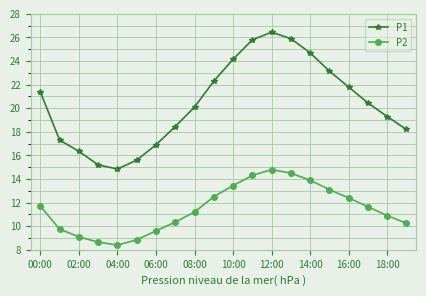

At how many categories does at least one series exceed 9?

20